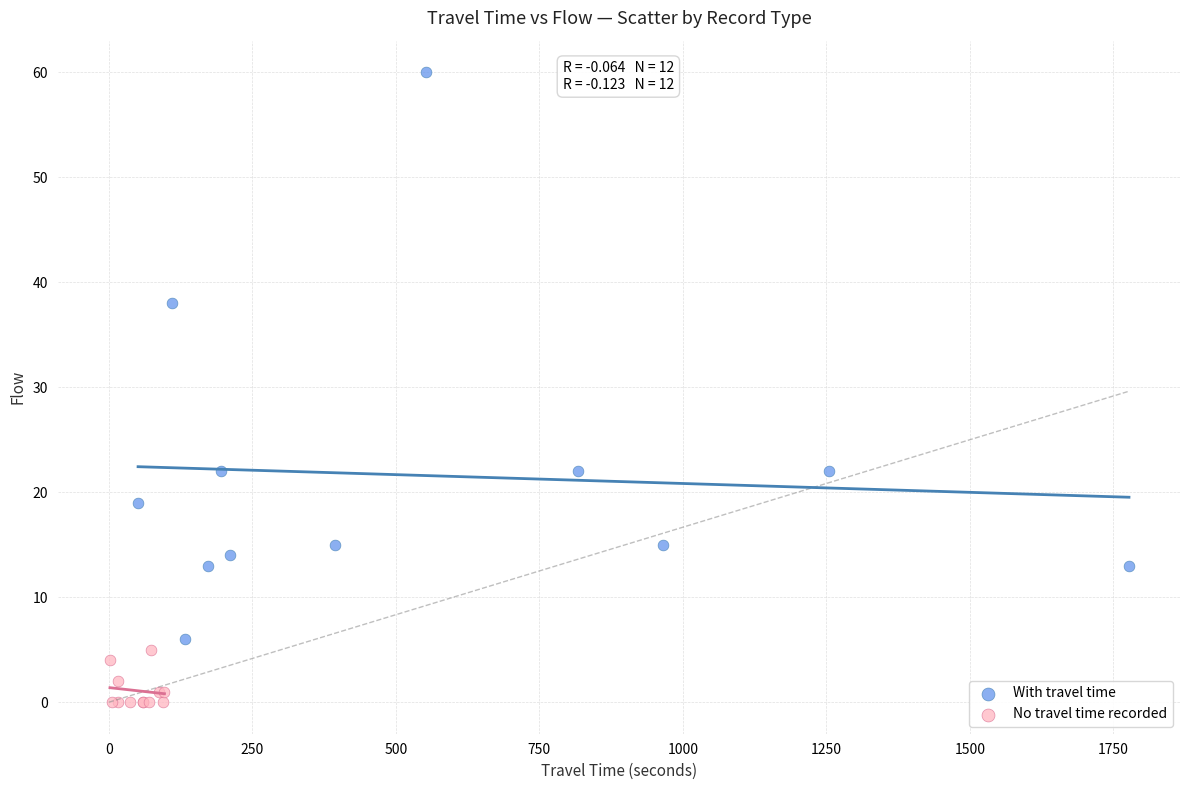

Which series contains the highest Y value?

With travel time